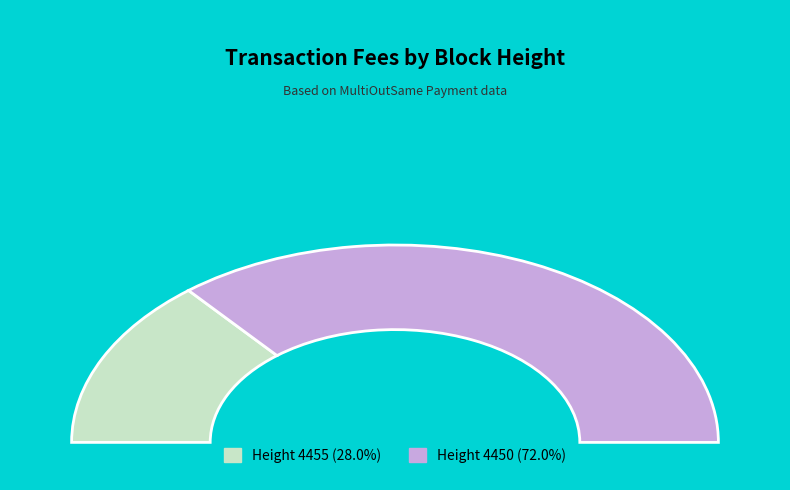

Is it true that 4450 is 72% of the pie?

True